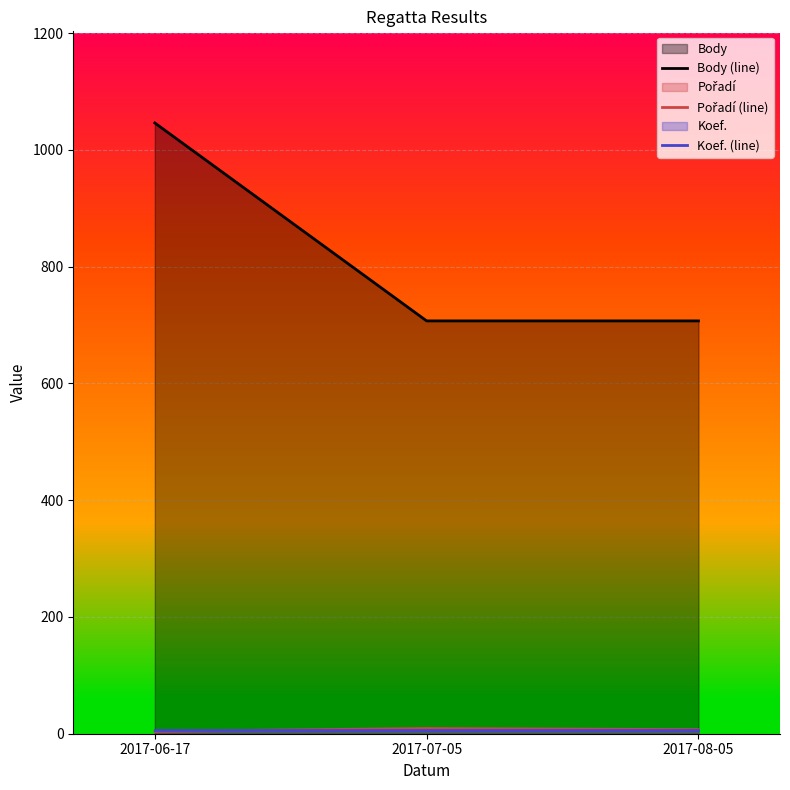

What is the difference between the highest and lowest values at 2017-07-05?

700